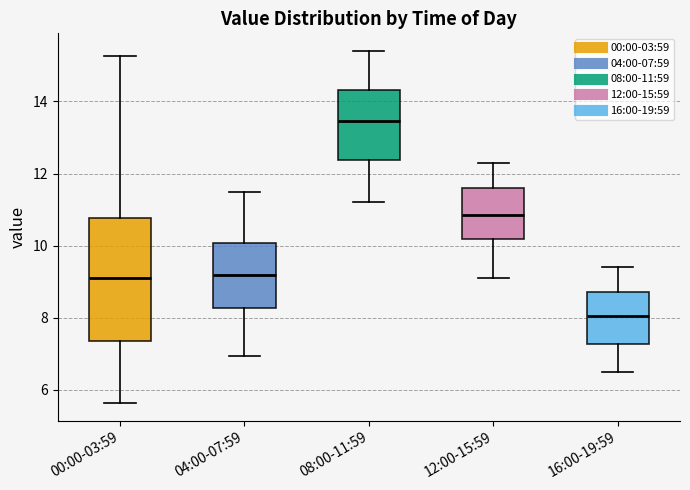

Reading left to right, read every box against the y-axis: the position of its median line, the range the box covers, and the ends of its whiskers. The values are not printed on the chart, so give them approximately, as read against the axis.

00:00-03:59: median 9.2, box 7.4 to 10.8, whiskers 5.6 to 15.2
04:00-07:59: median 9.2, box 8.2 to 10.0, whiskers 7.0 to 11.6
08:00-11:59: median 13.4, box 12.4 to 14.4, whiskers 11.2 to 15.4
12:00-15:59: median 10.8, box 10.2 to 11.6, whiskers 9.2 to 12.4
16:00-19:59: median 8.0, box 7.2 to 8.8, whiskers 6.6 to 9.4